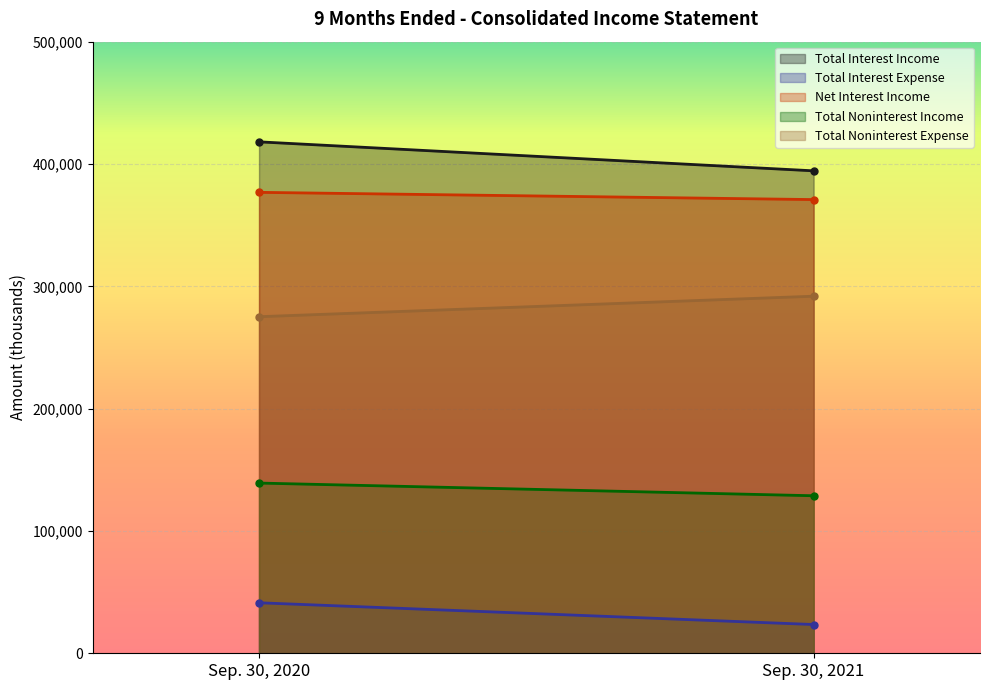

Reading left to right, transcribe all the data shown in this chart.

Total Interest Income: Sep. 30, 2020=418108	Sep. 30, 2021=394407
Total Interest Expense: Sep. 30, 2020=41285	Sep. 30, 2021=23505
Net Interest Income: Sep. 30, 2020=376823	Sep. 30, 2021=370902
Total Noninterest Income: Sep. 30, 2020=139151	Sep. 30, 2021=128779
Total Noninterest Expense: Sep. 30, 2020=275153	Sep. 30, 2021=291911